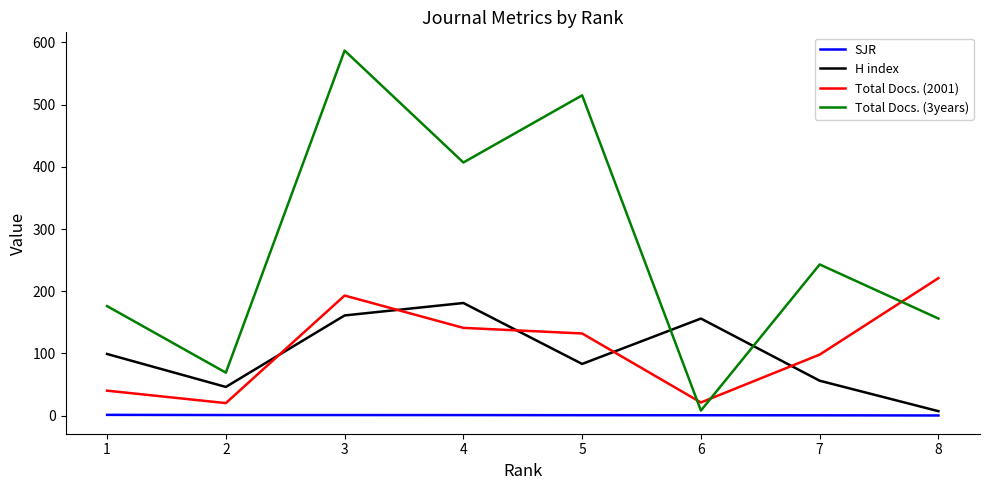

True or false: Total Docs. (3years) and SJR cross at least once.

False